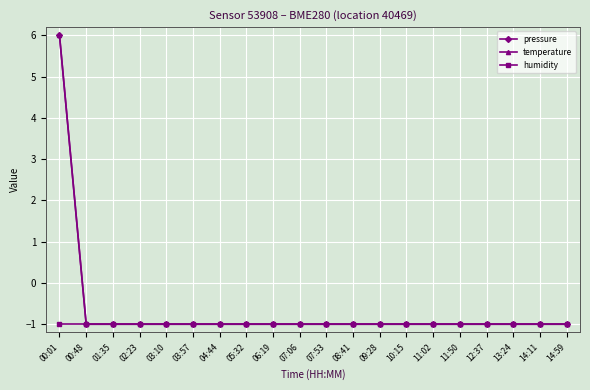

Does the chart have visible grid lines?

Yes